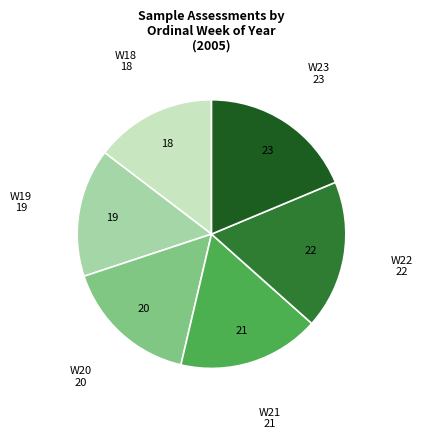

Is there a majority slice in this chart?

No